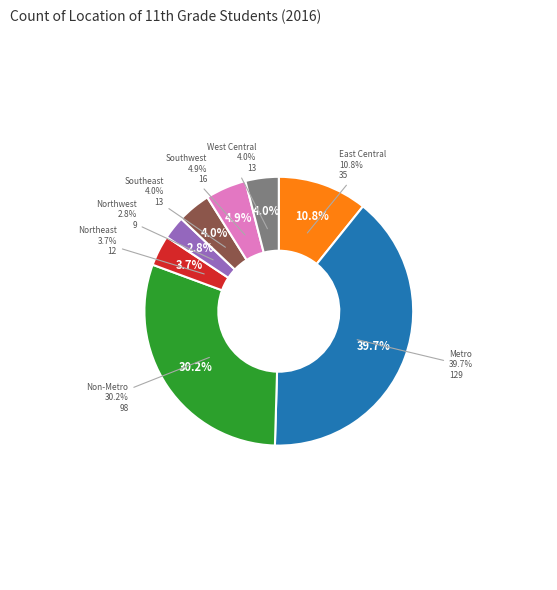

Which slice is the largest?

Metro